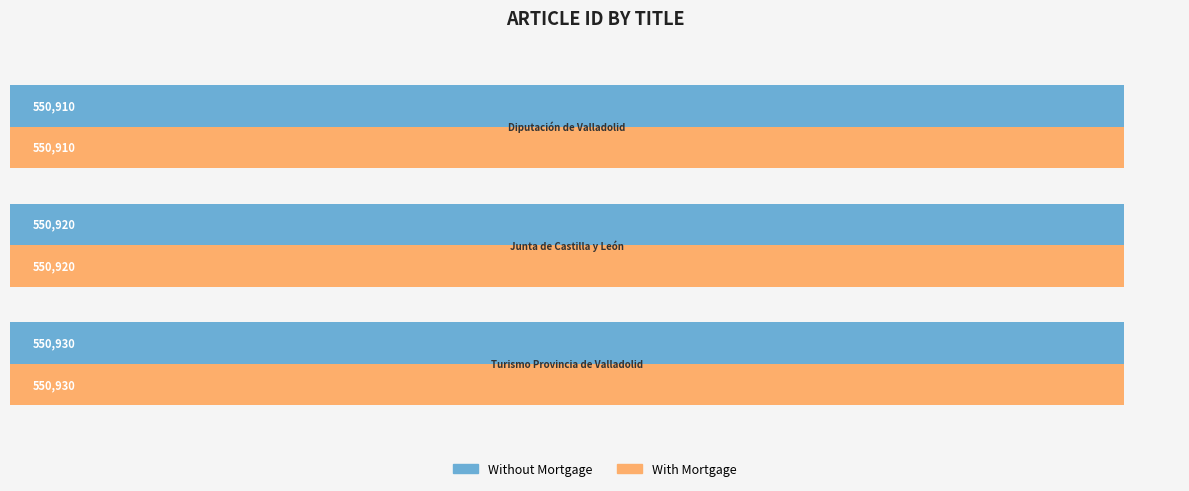

What is the minimum value shown in the chart?

550910